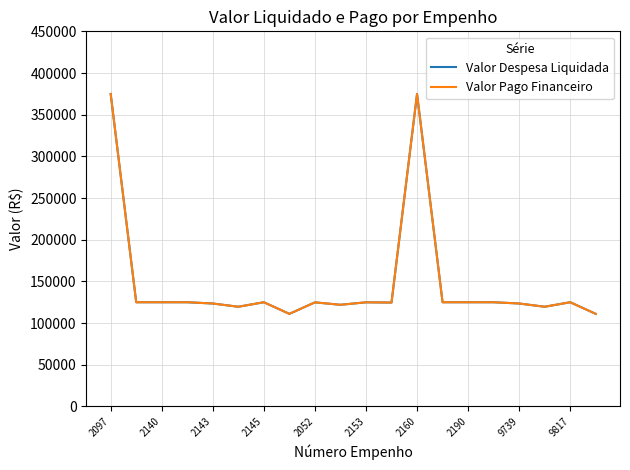

Reading right to left, transcribe all the data shown in this chart.

Valor Despesa Liquidada: 111080.1	125000.0	119609.1	123483.1	125000.0	125000.0	124999.5	374858.7	124626.9	124918.4	121954.4	124871.9	111080.1	125000.0	119609.1	123483.1	125000.0	125000.0	124999.5	374858.7
Valor Pago Financeiro: 111080.1	125000.0	119609.1	123483.1	125000.0	125000.0	124999.5	374858.7	124626.9	124918.4	121954.4	124871.9	111080.1	125000.0	119609.1	123483.1	125000.0	125000.0	124999.5	374858.7